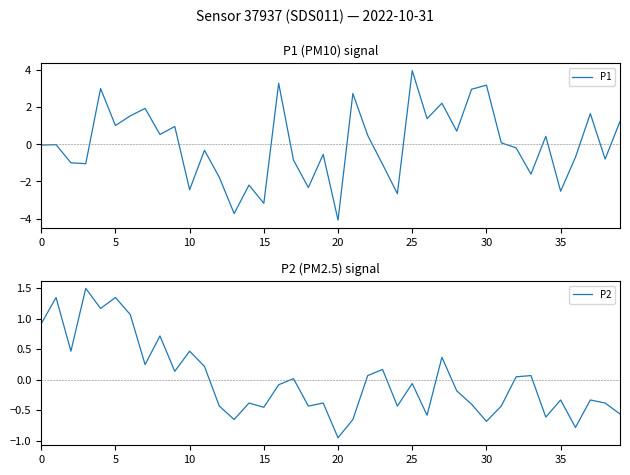

How many interior local peaks does the P2 series have?

14